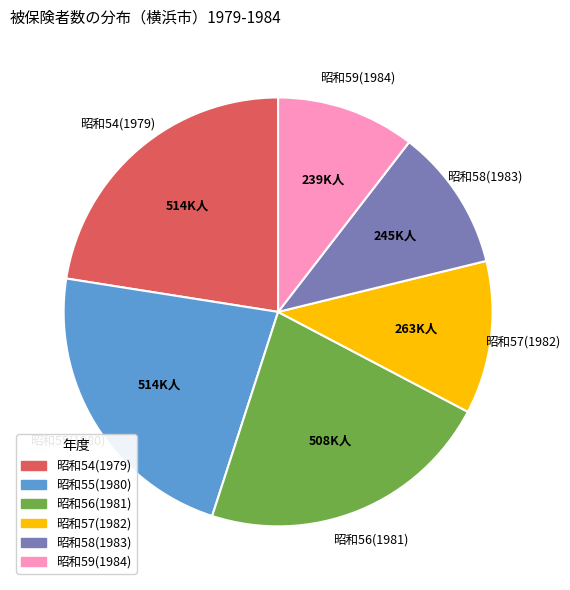

True or false: 昭和56(1981) accounts for 22% of the total.

True